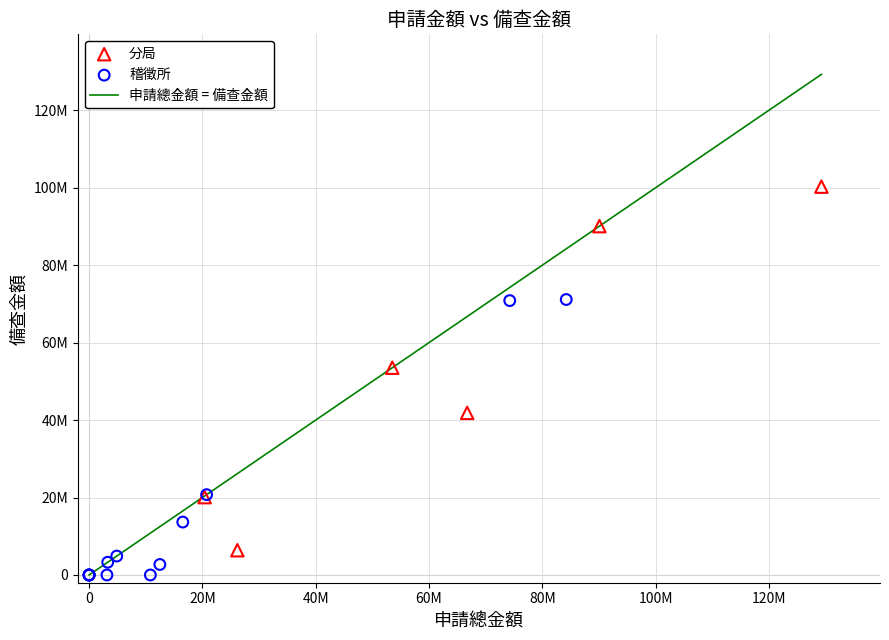

Which series contains the lowest Y value?

稽徵所